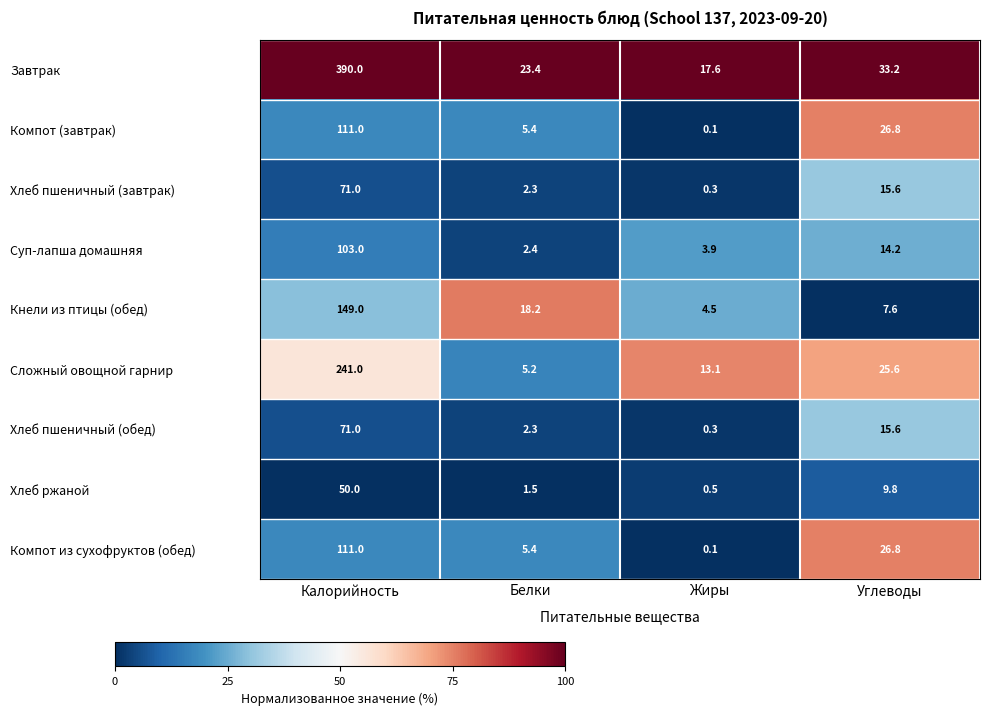

What is the minimum value for Суп-лапша домашняя?

2.4